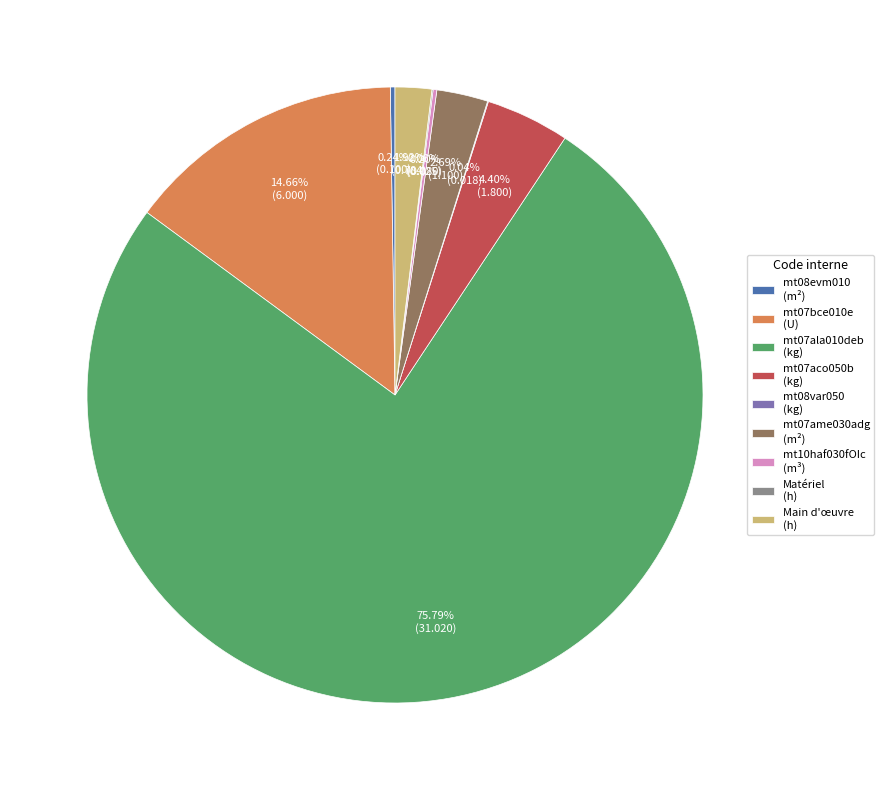

What is the majority slice?

mt07ala010deb (kg)